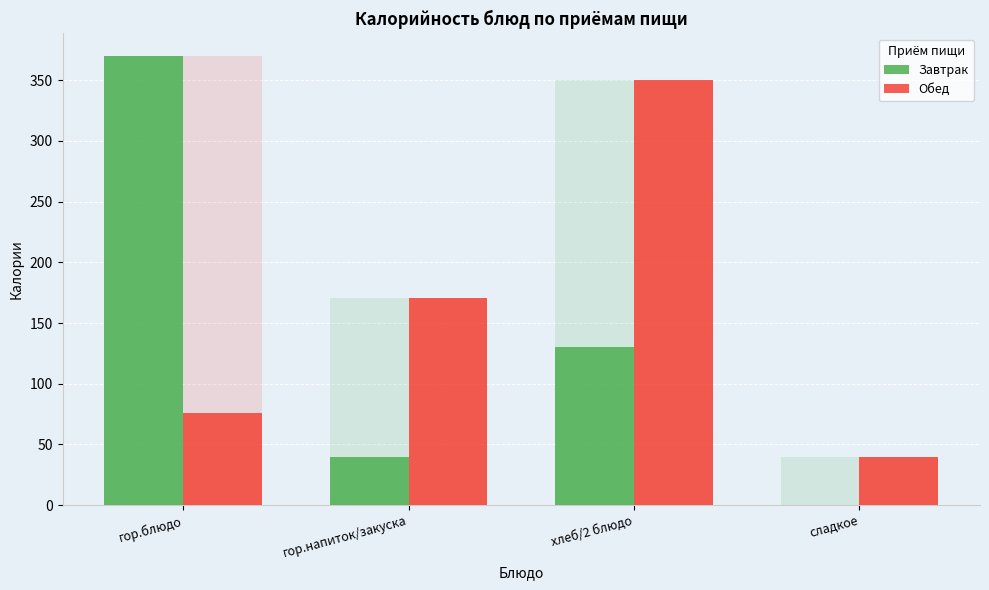

Reading right to left, what are all the values shown in this chart?

Завтрак: 0	130	40	370
Обед: 40	350	171	76